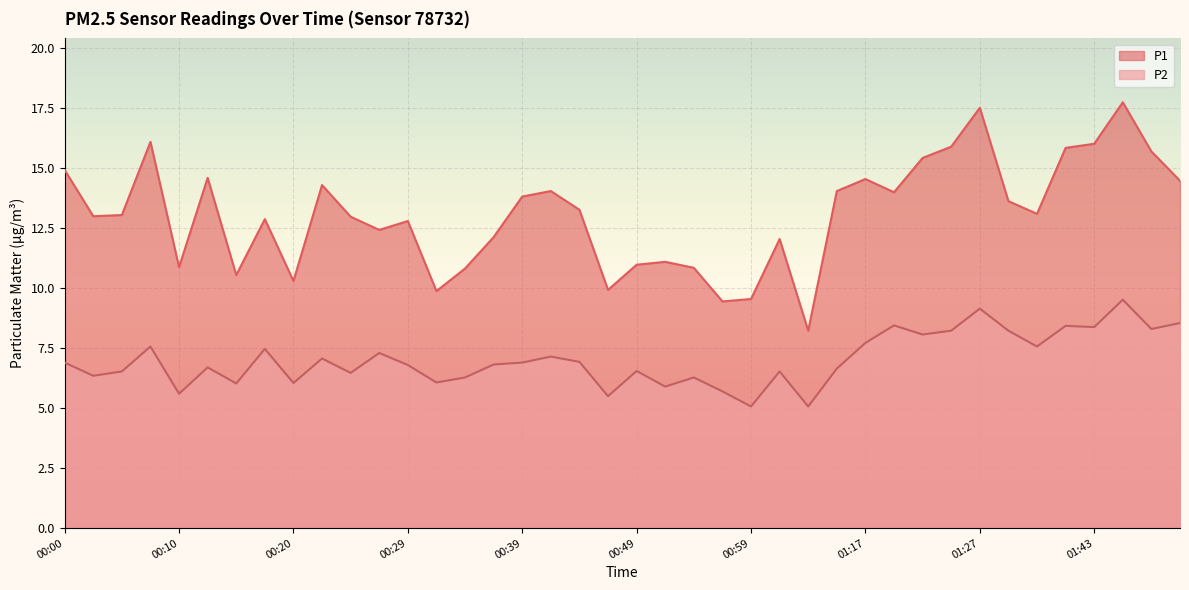

Reading left to right, what are all the values shown in this chart?

P1: 14.9	13.0	13.1	16.1	10.9	14.6	10.6	12.9	10.3	14.3	13.0	12.4	12.8	9.9	10.8	12.1	13.8	14.1	13.3	9.9	11.0	11.1	10.8	9.4	9.6	12.1	8.2	14.1	14.6	14.0	15.4	15.9	17.5	13.6	13.1	15.8	16.0	17.8	15.7	14.5
P2: 6.9	6.3	6.5	7.6	5.6	6.7	6.0	7.5	6.0	7.1	6.5	7.3	6.8	6.1	6.3	6.8	6.9	7.2	6.9	5.5	6.5	5.9	6.3	5.7	5.1	6.5	5.1	6.7	7.7	8.4	8.1	8.2	9.2	8.2	7.6	8.4	8.4	9.5	8.3	8.6